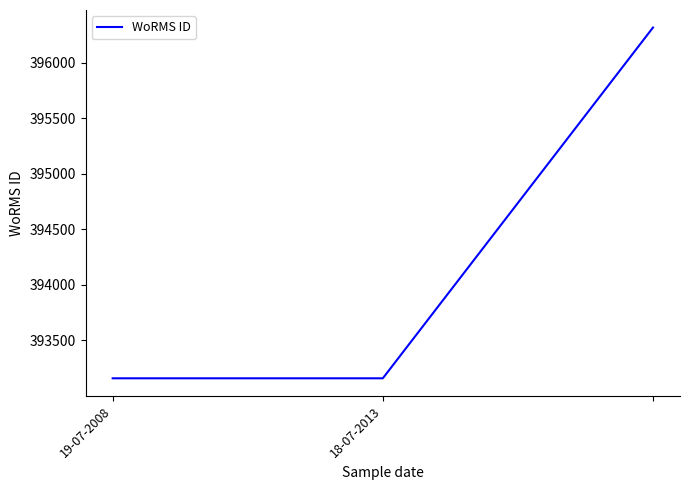

What is the smallest value displayed?

393159